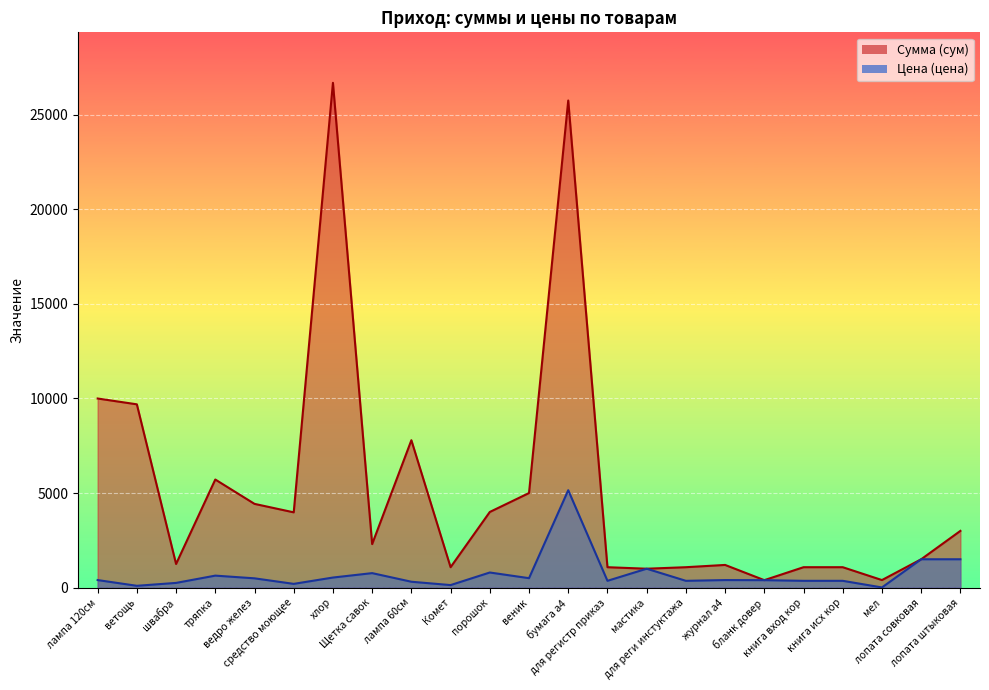

At which label does Сумма (сум) reach its minimum?

бланк довер